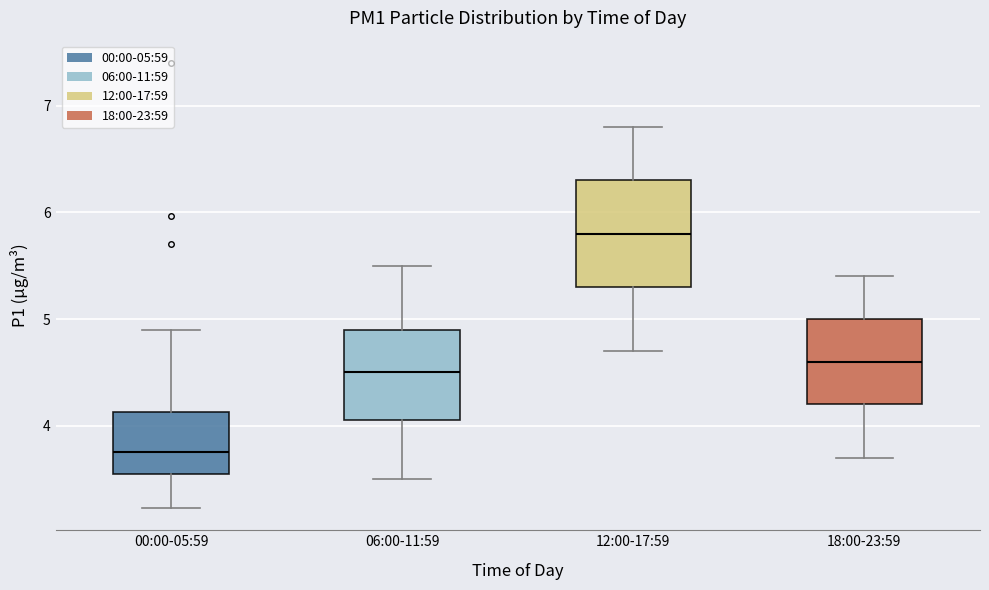

Which box's median line is the highest?

12:00-17:59